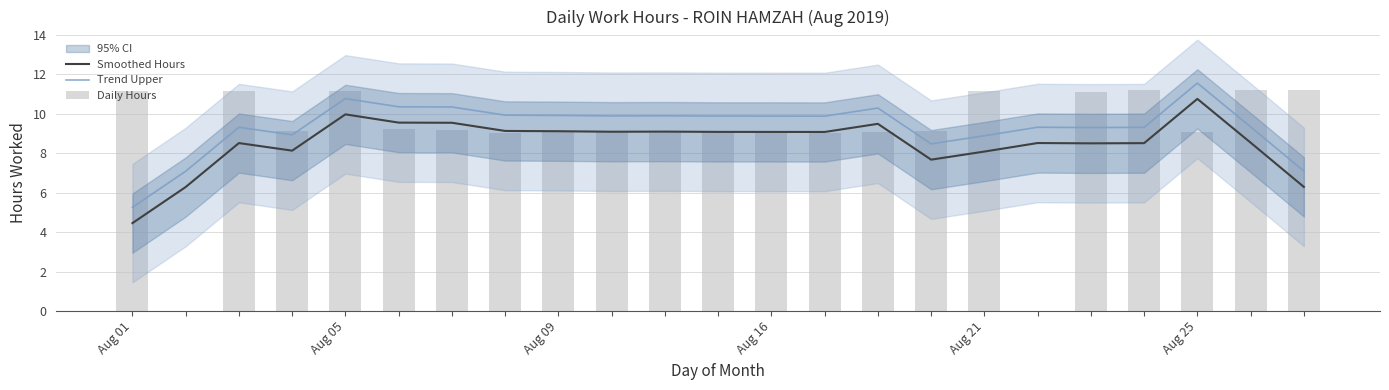

What is the maximum value for Trend Upper?

11.5